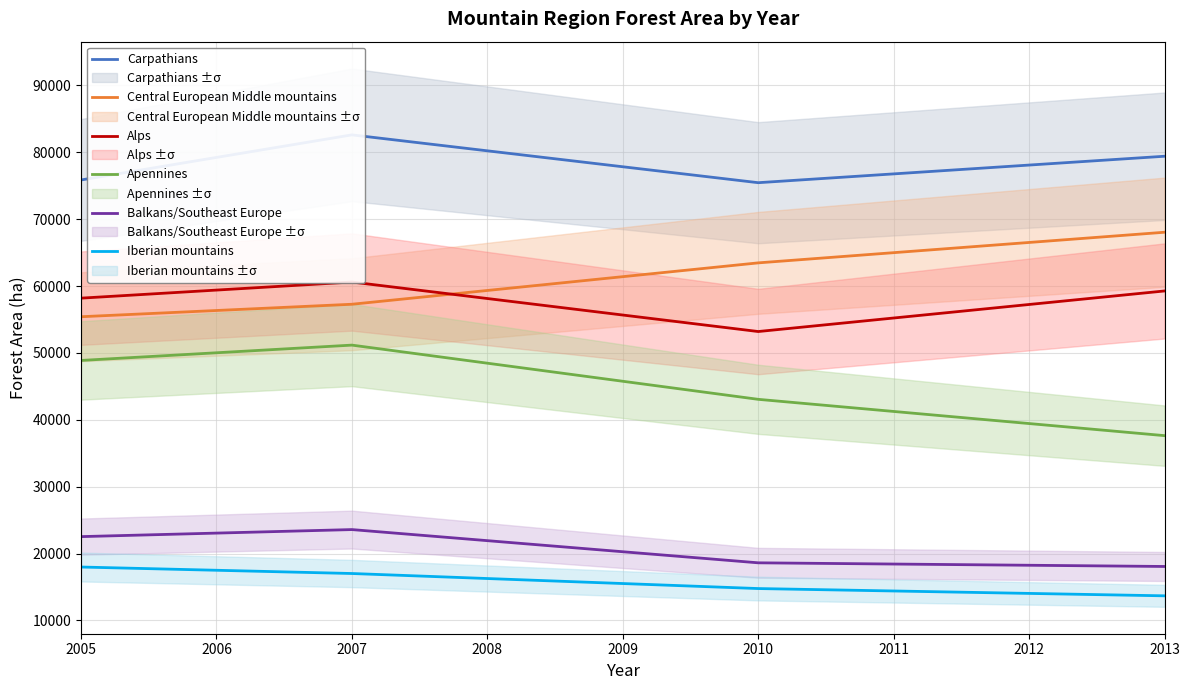

Is the value of Alps at 2006 greater than the value of Balkans/Southeast Europe at 2009?

Yes